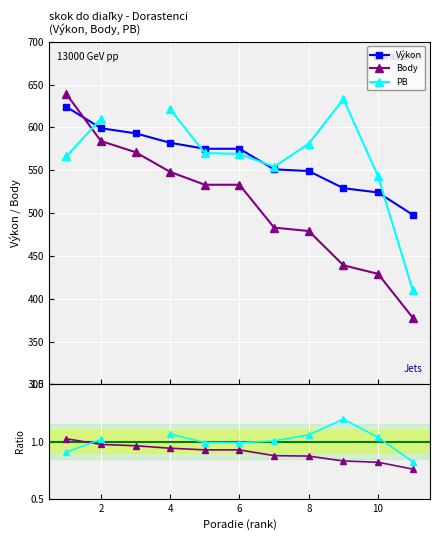

What is the average value of the Body/Výkon series?

0.9